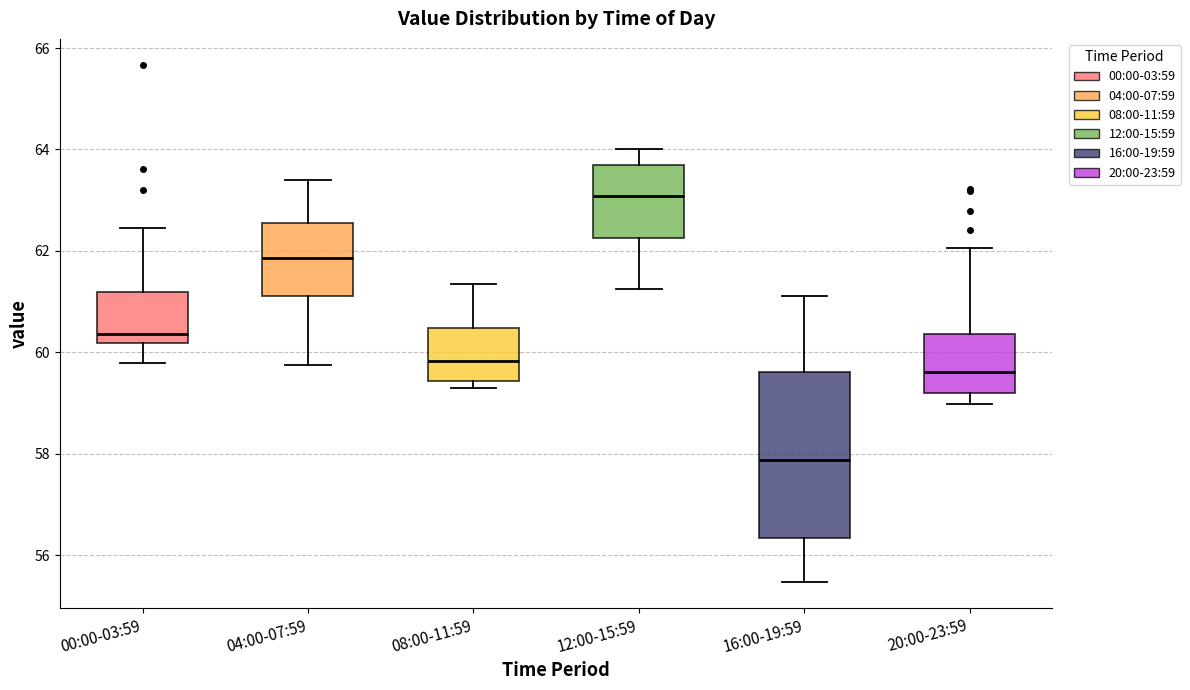

Where is the lower edge of the box for 08:00-11:59 on the y-axis? The values are not printed on the chart, so give them approximately, as read against the axis.

59.4